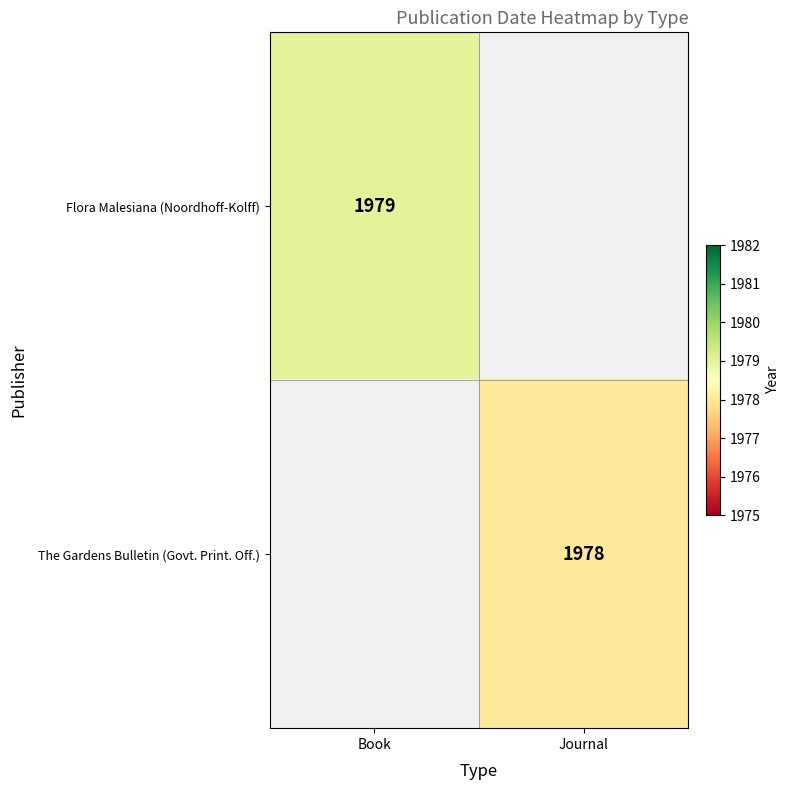

True or false: The Gardens Bulletin (Govt. Print. Off.) has a value of 1978 at Journal.

True